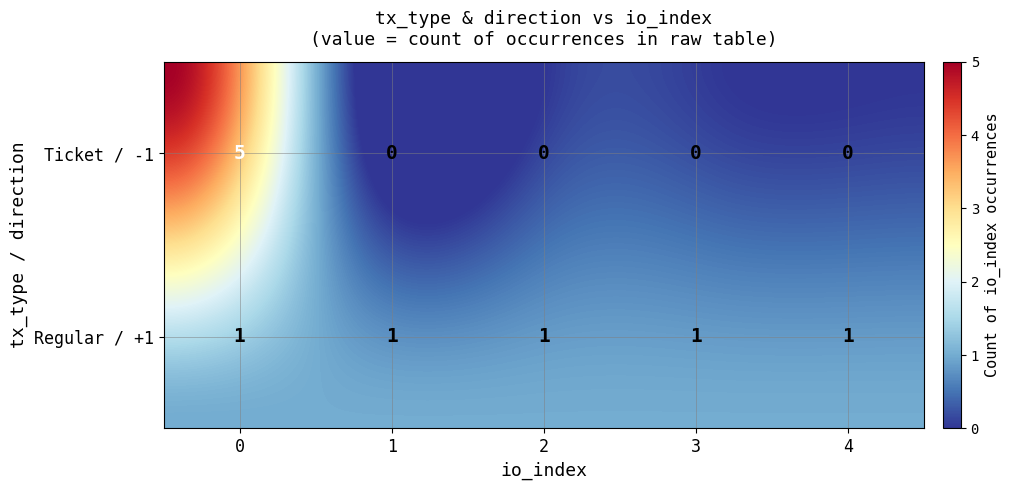

Rank the categories by Regular_1 value from highest to lowest.

4, 3, 2, 1, 0